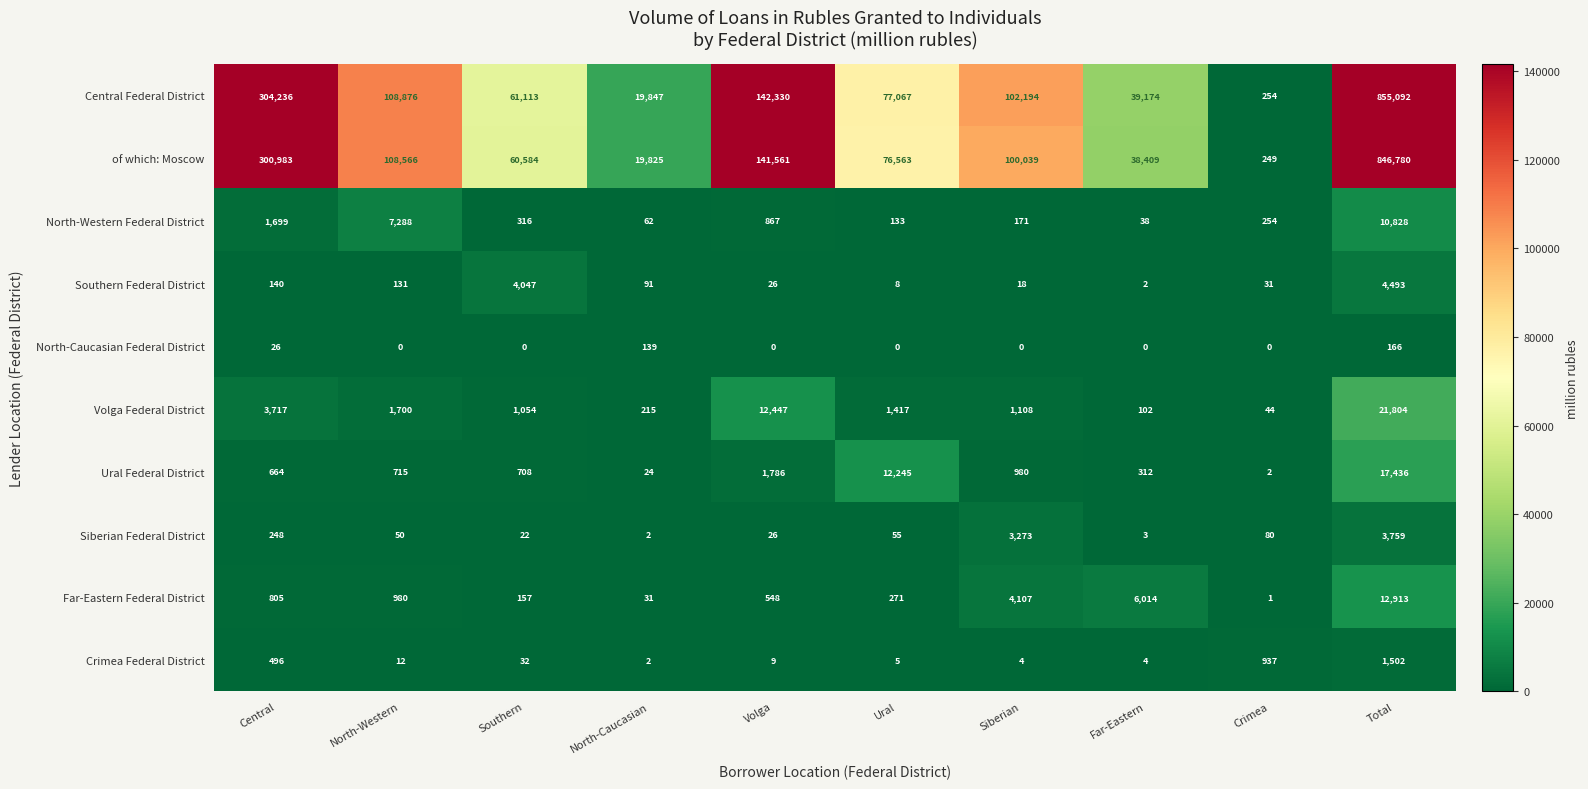

True or false: Far-Eastern Federal District has a value of 805 at Central.

True